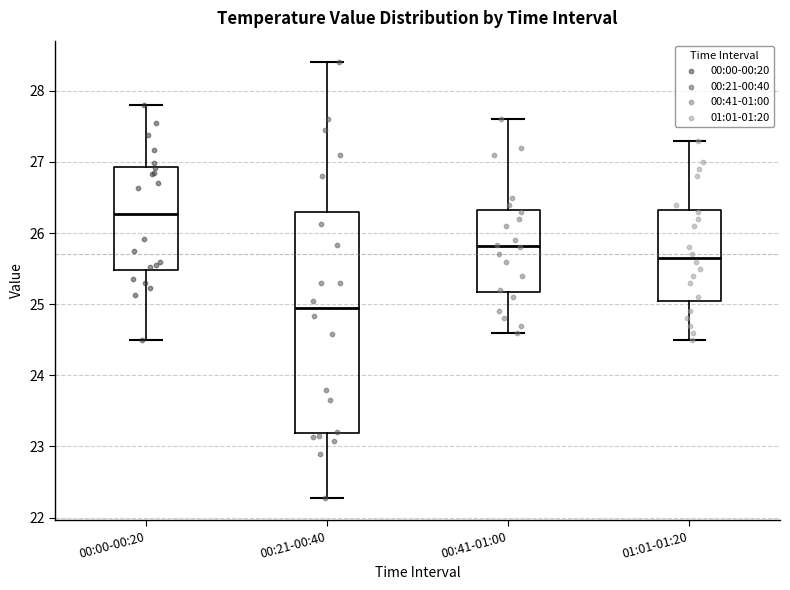

Where is the lower edge of the box for 00:21-00:40 on the y-axis? The values are not printed on the chart, so give them approximately, as read against the axis.

23.2